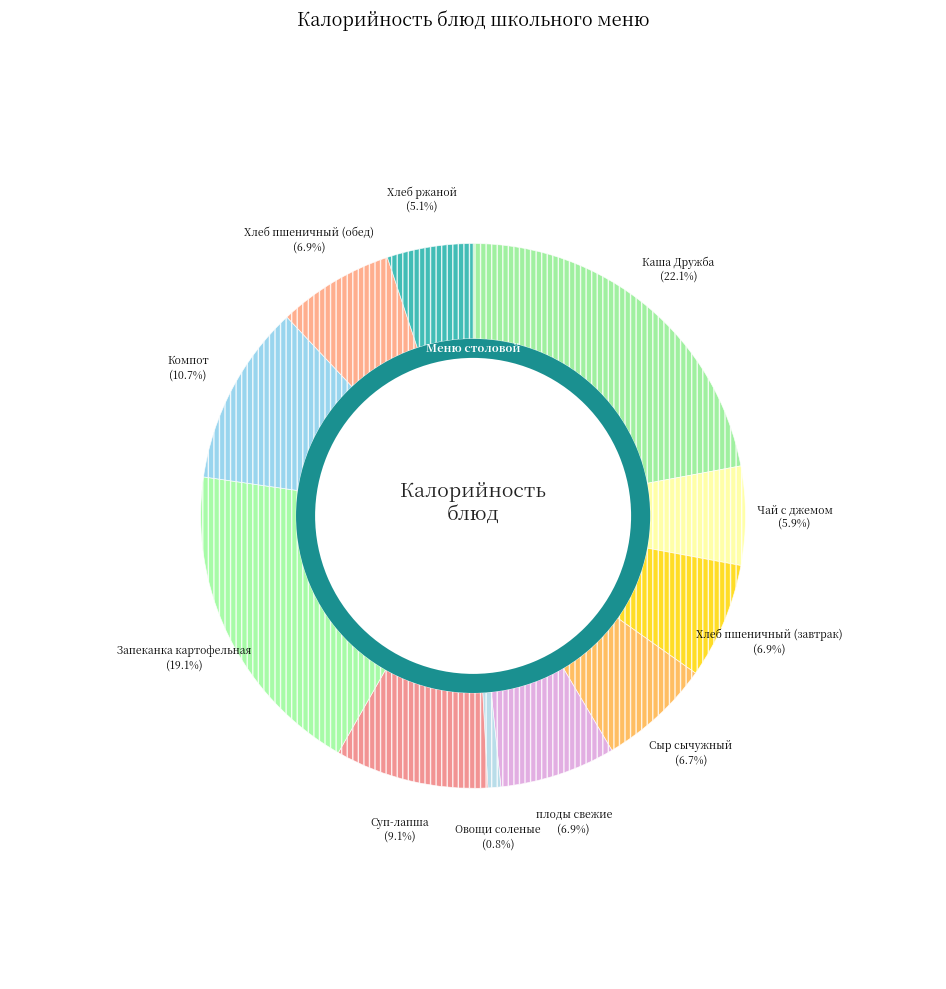

What is the change in value from Сыр сычужный to Компот?

+41.4